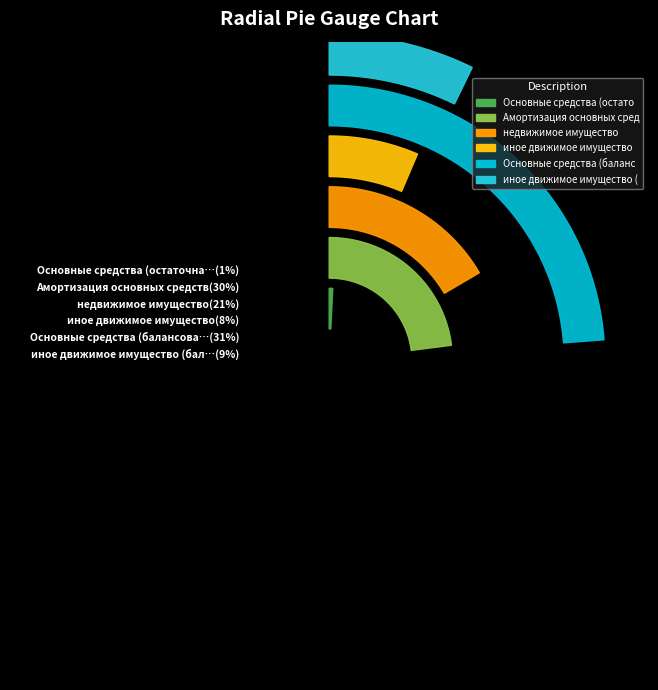

Which category has the smallest portion of the pie?

Основные средства (остаточная стоимость)